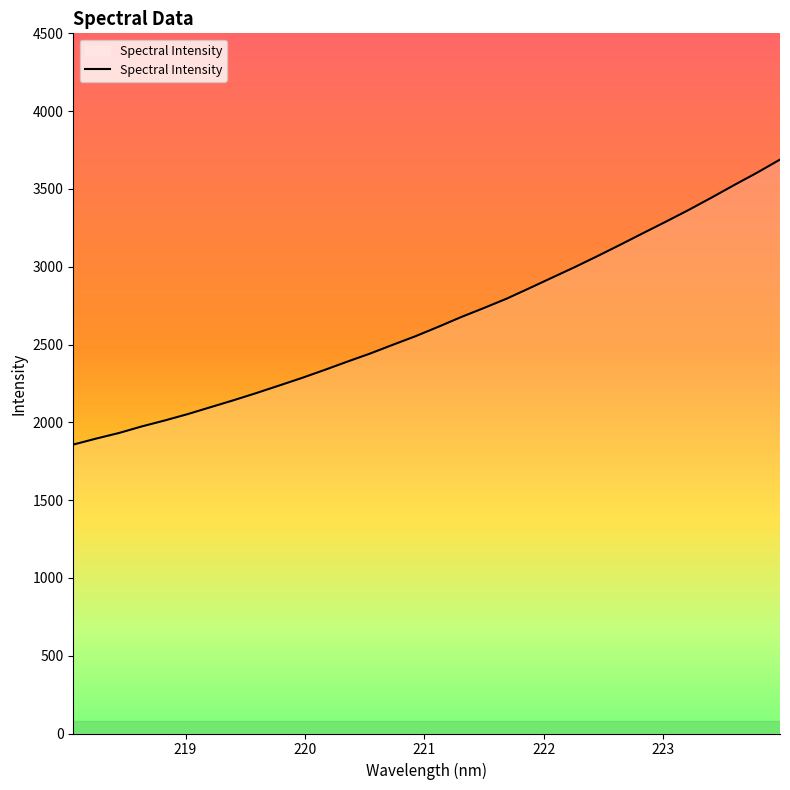

What is the difference between the maximum and minimum values?

1831.7